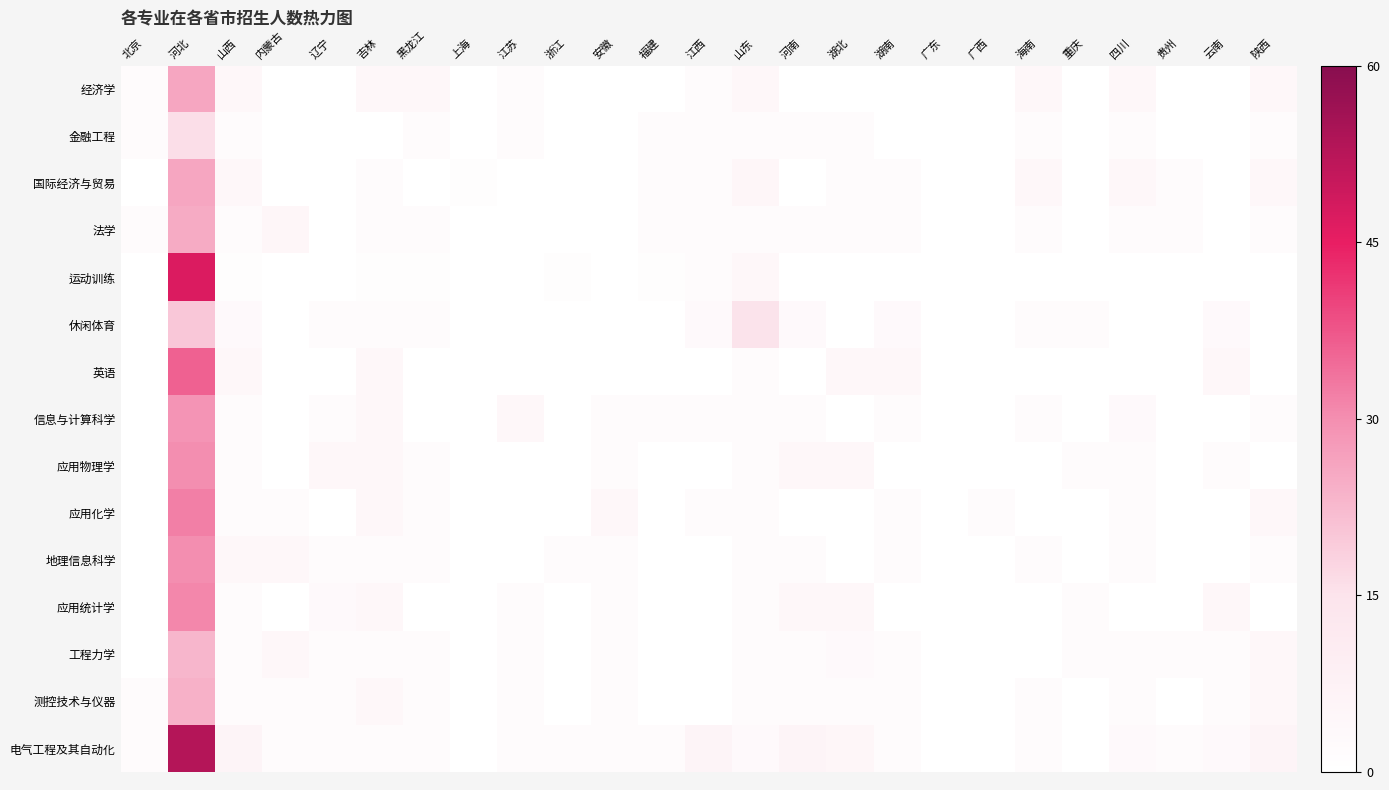

At which category does the chart reach its peak across all series?

河北